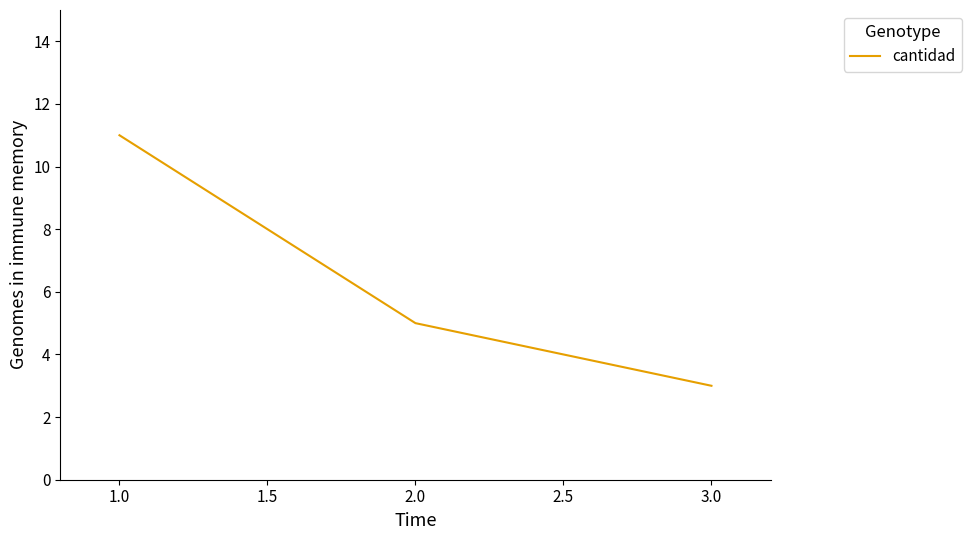

How many lines are shown in the chart?

1